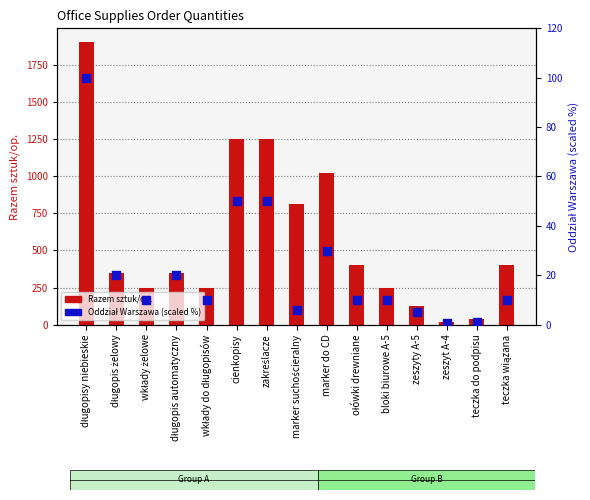

At how many categories does at least one series exceed 1181?

3